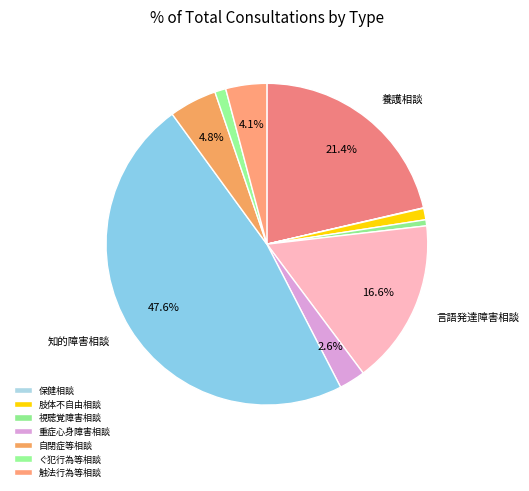

To the nearest percent, what is the difference between the largest and smallest slice percentages?

48%